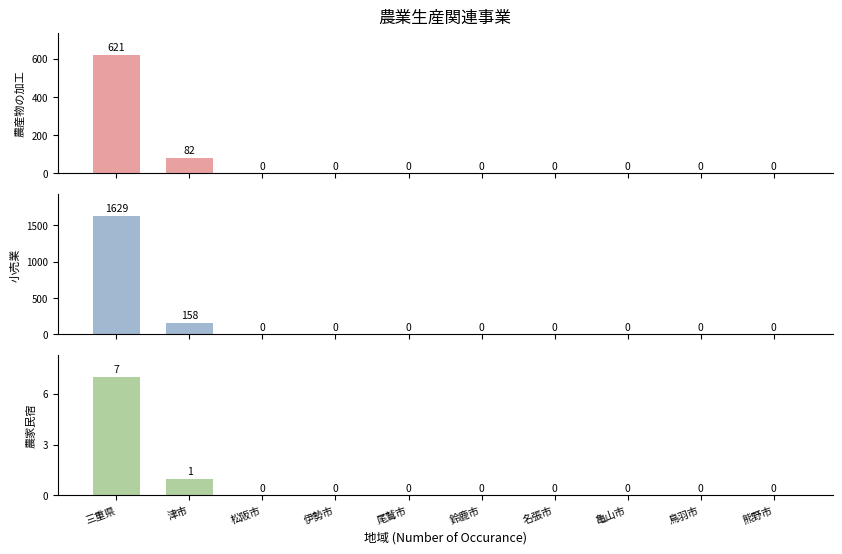

What is the sum of all 農家民宿 values?

8